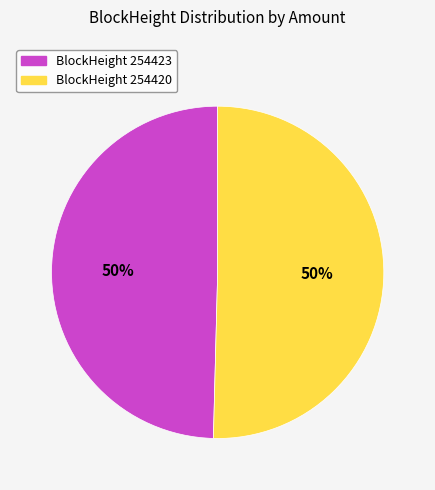

How many segments does this pie chart have?

2